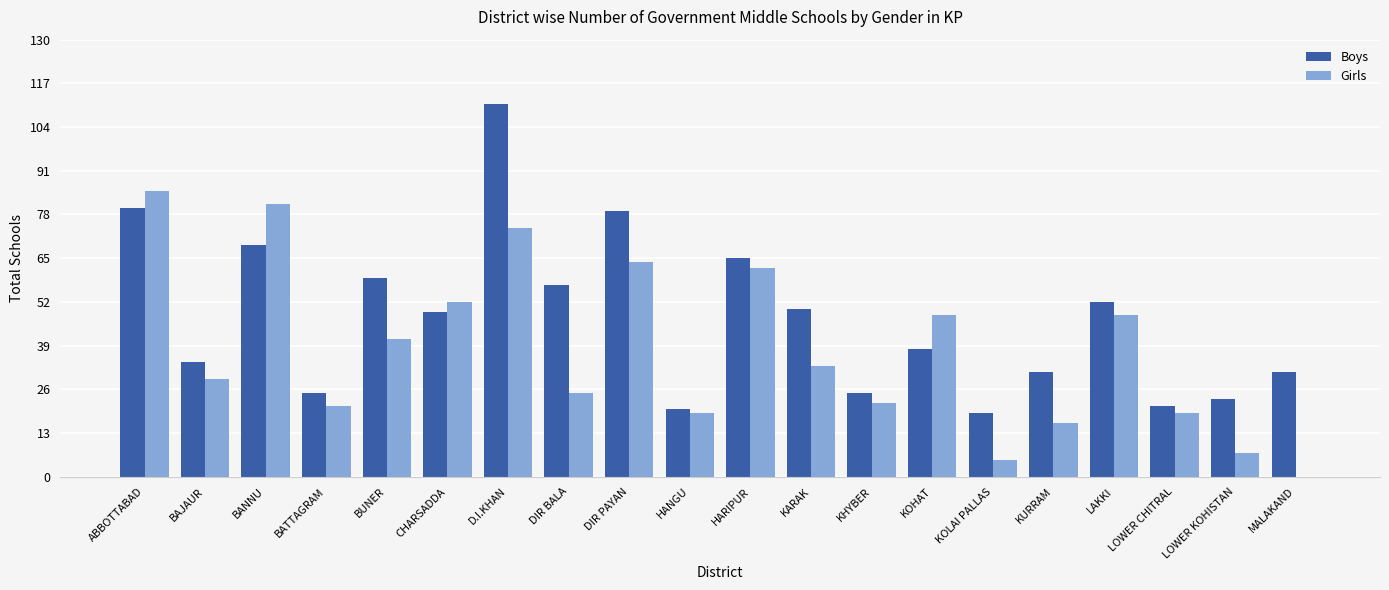

Read the Boys value at MALAKAND.

31